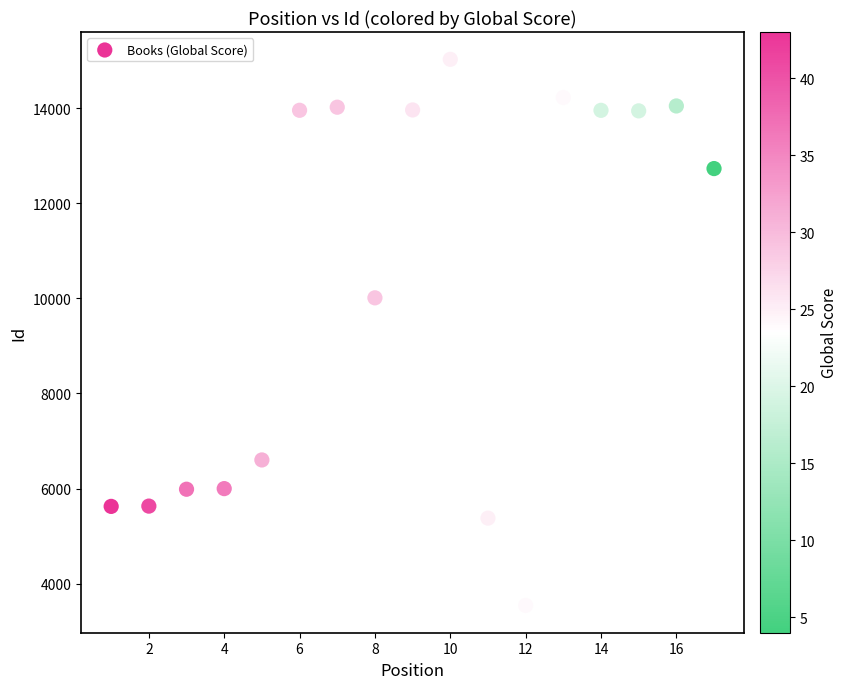

What is the range of X values (max minus min)?

16